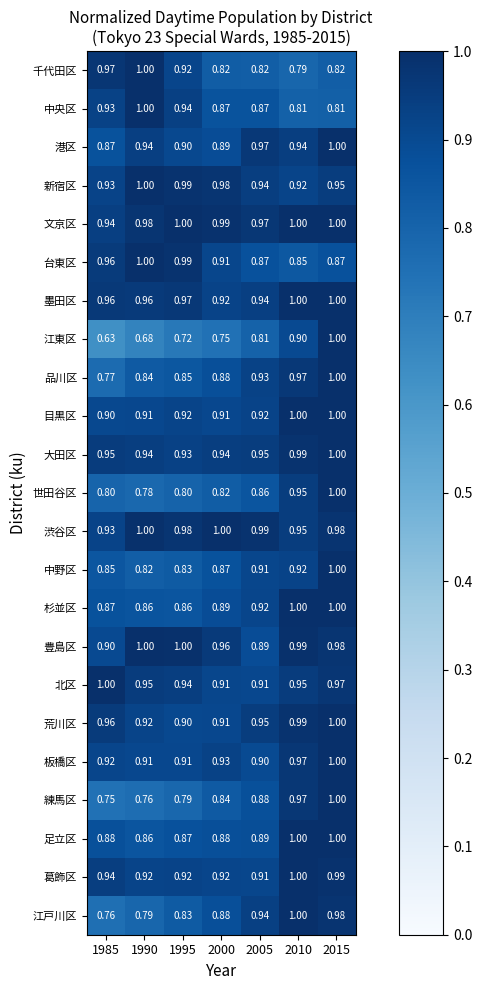

Which series has the largest range (max minus min)?

江東区